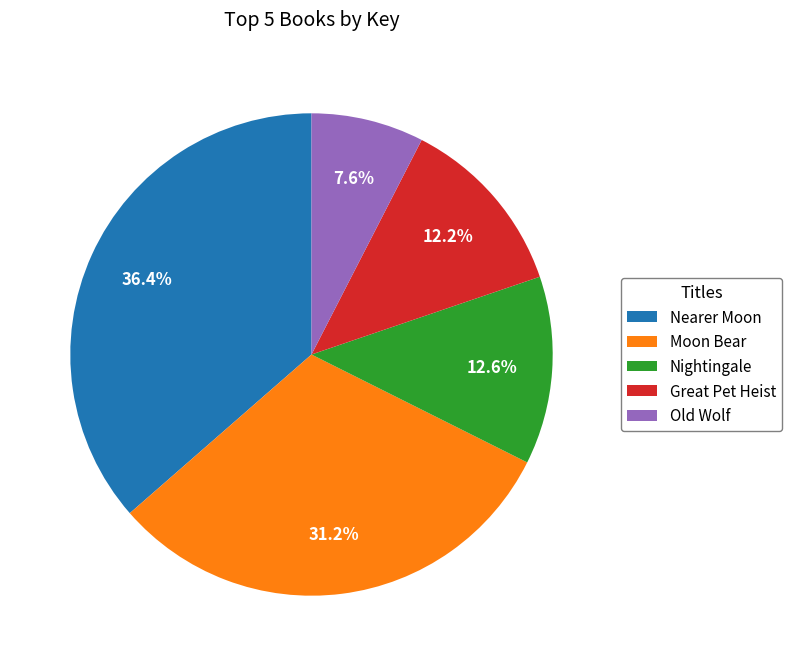

Combined, do Old Wolf and Nightingale account for over 50%?

No